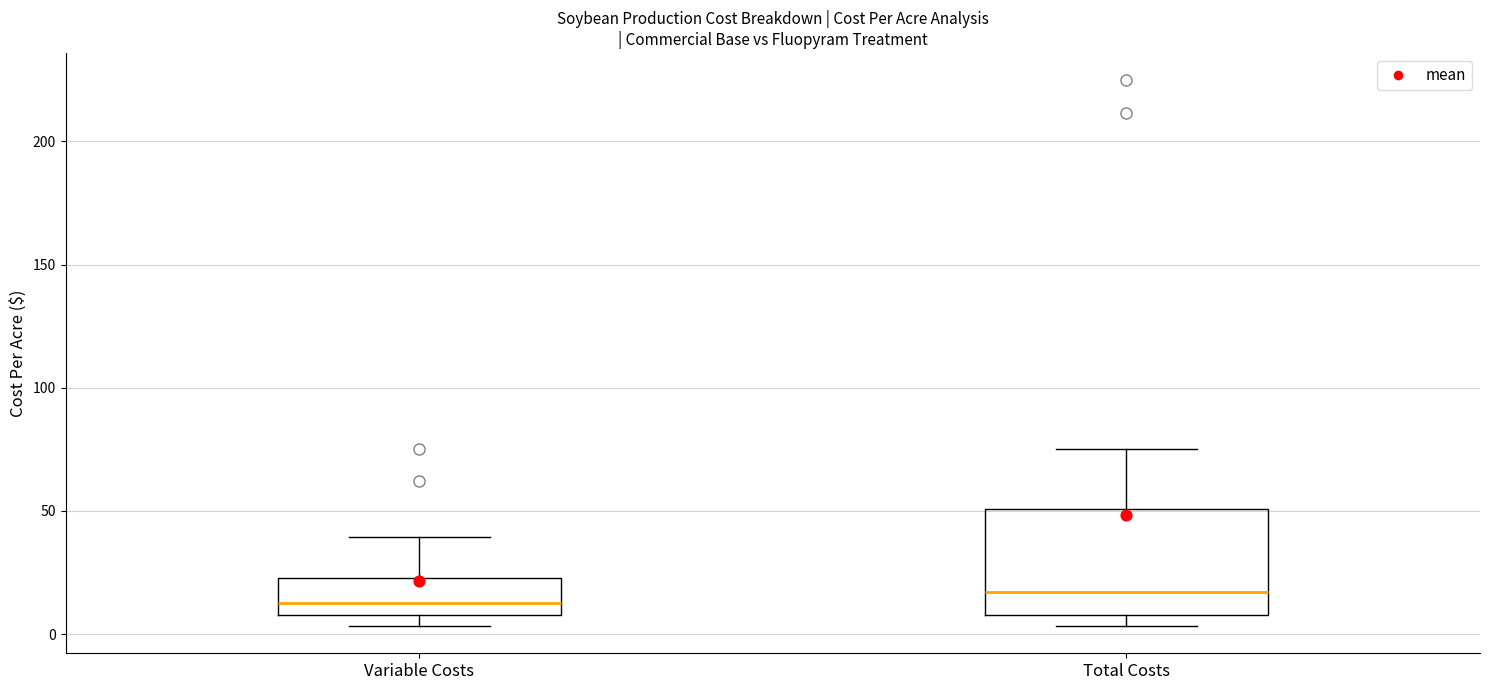

Reading left to right, transcribe this box plot: for each box, give where its median line is, the range the box spans, and where its two whiskers end, as read against the y-axis. The values are not printed on the chart, so give them approximately, as read against the axis.

Variable Costs: median 15, box 10 to 25, whiskers 5 to 40
Total Costs: median 15, box 10 to 50, whiskers 5 to 75